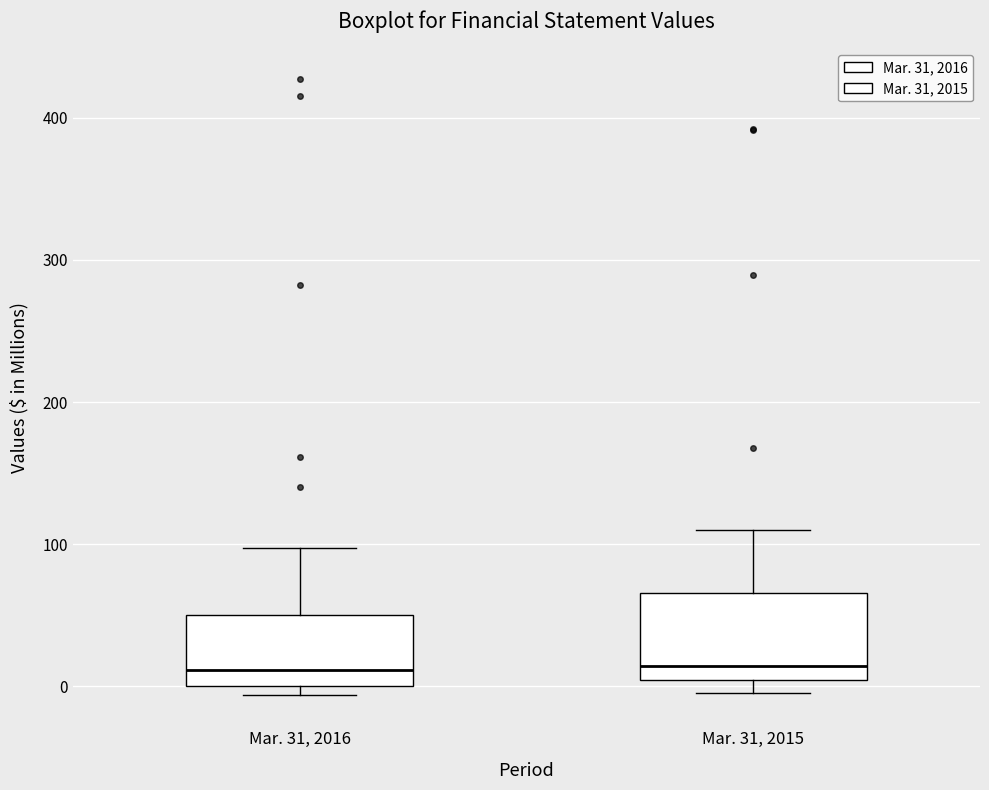

Reading left to right, transcribe this box plot: for each box, give where its median line is, the range the box spans, and where its two whiskers end, as read against the y-axis. The values are not printed on the chart, so give them approximately, as read against the axis.

Mar. 31, 2016: median 10, box 0 to 50, whiskers -10 to 100
Mar. 31, 2015: median 10, box 0 to 70, whiskers 0 (just below the box's lower edge) to 110